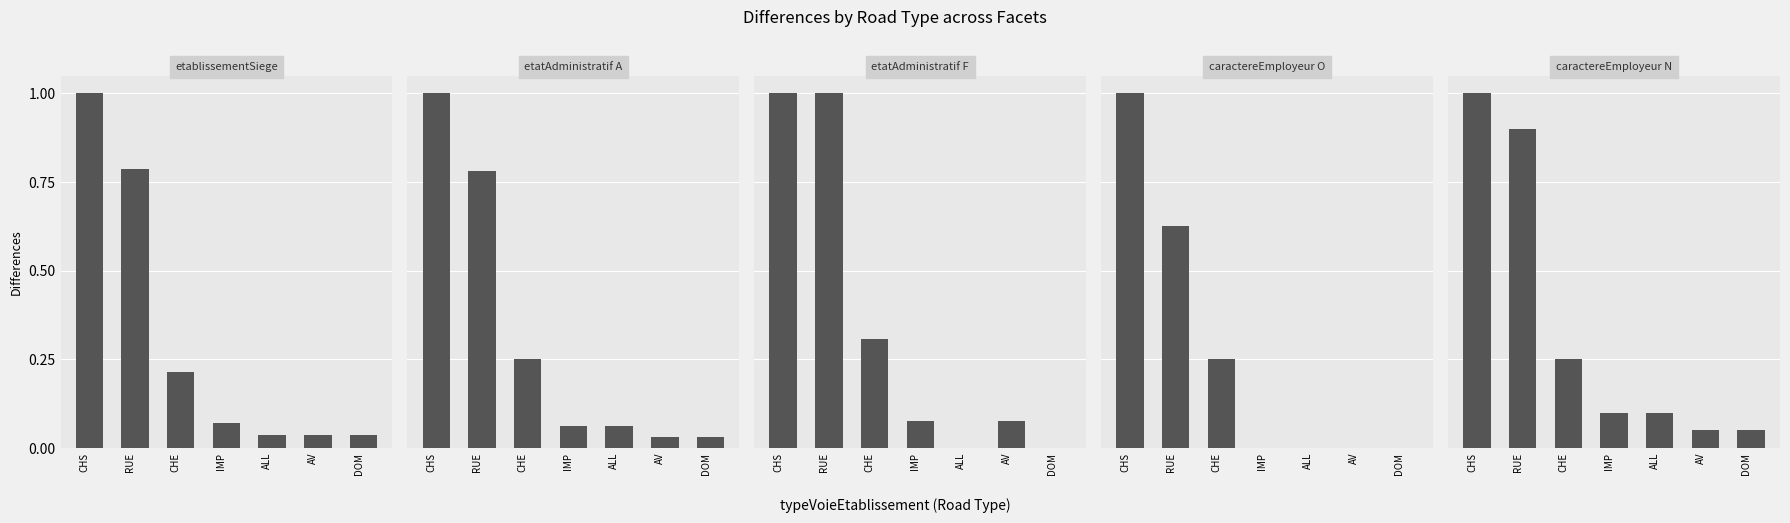

Which has a higher value, CHS or ALL?

CHS